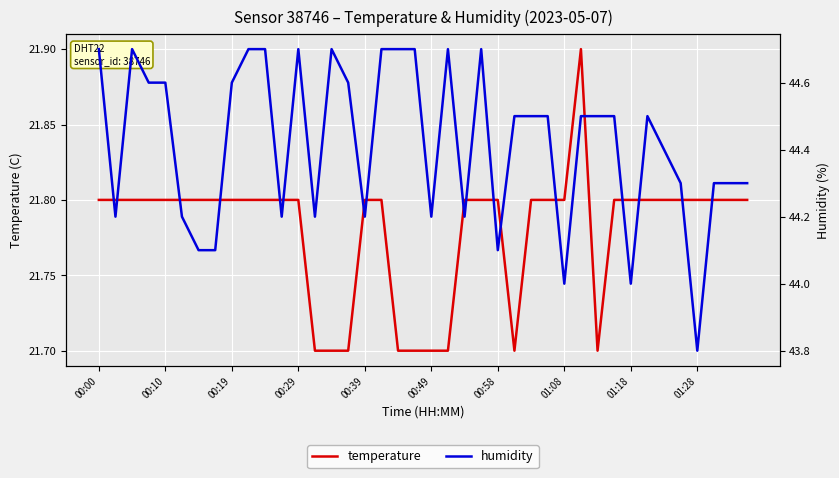

True or false: humidity and temperature intersect in this chart.

False